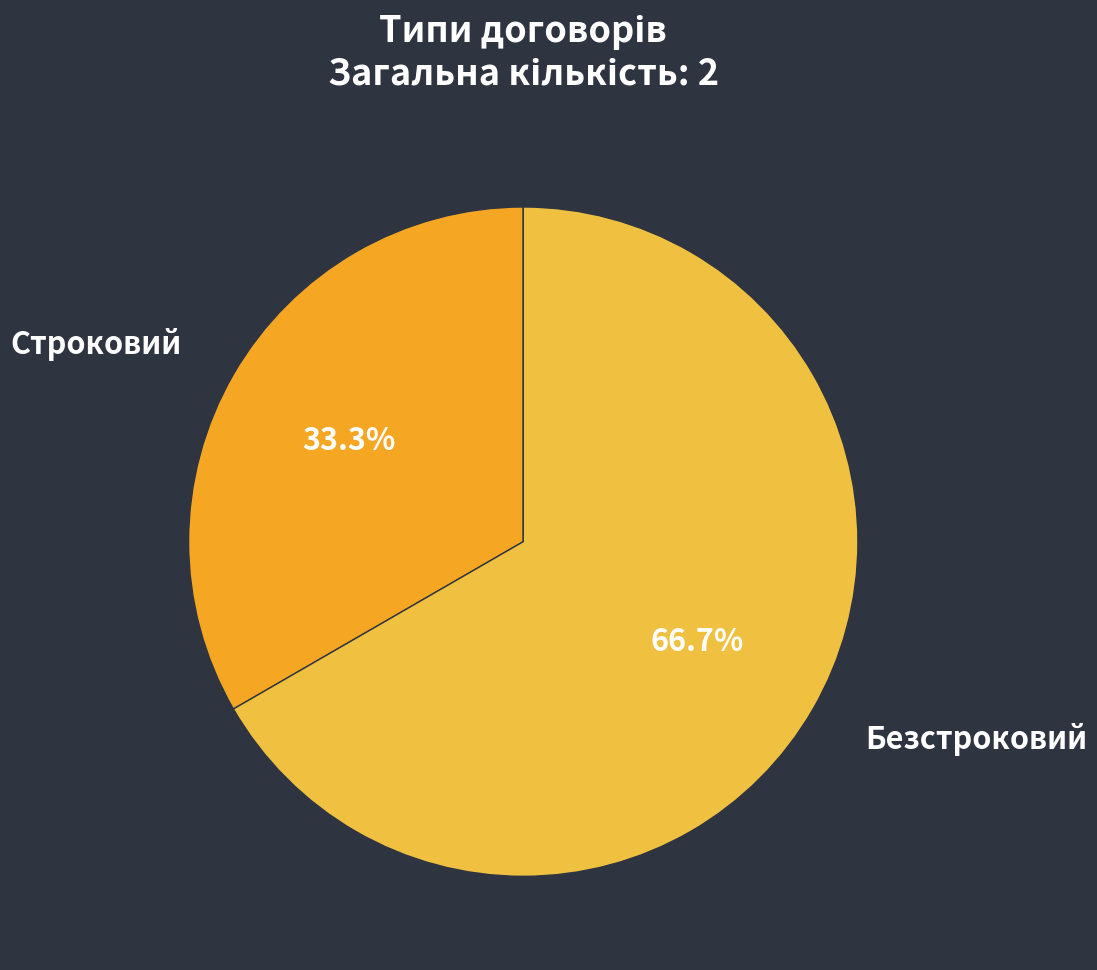

What percentage is the Безстроковий slice, to the nearest percent?

67%